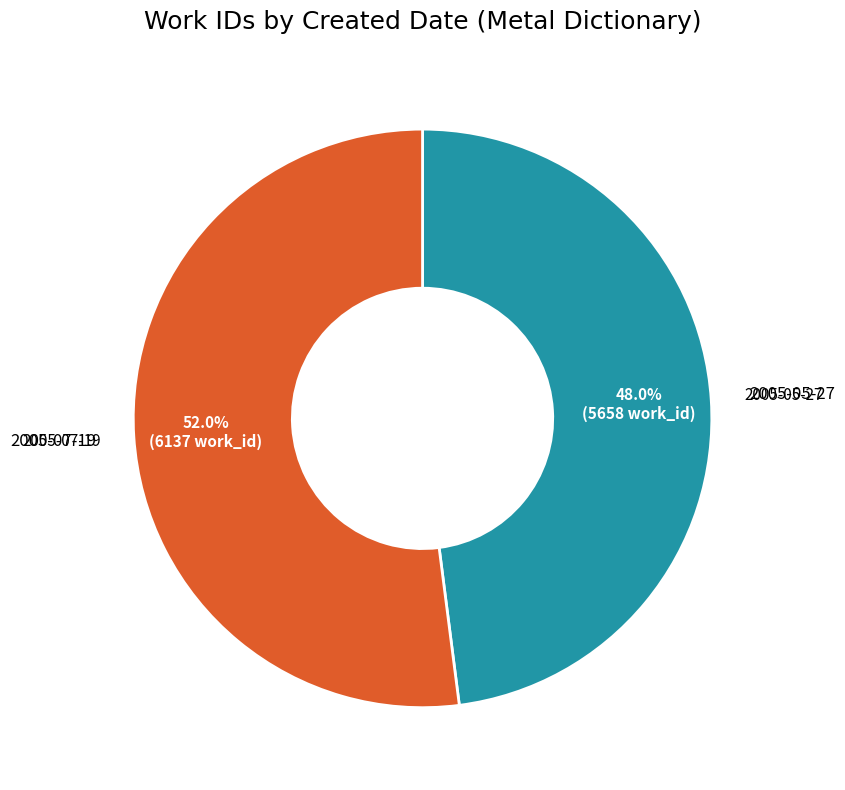

The 2005-07-19 slice represents 52% of the pie. True or false?

True